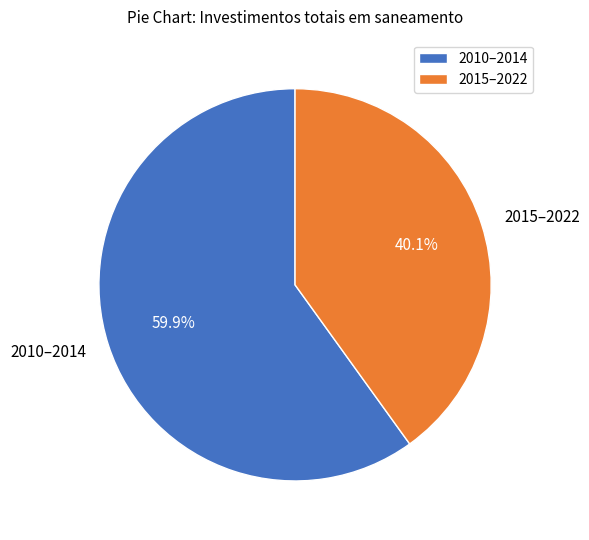

Rank the categories by value from highest to lowest.

2010–2014, 2015–2022